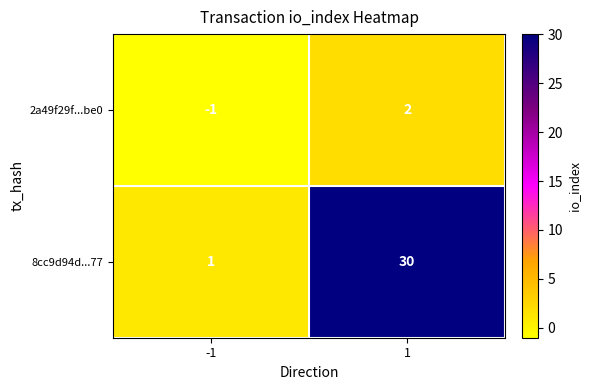

What is the difference between the highest and lowest values at 1?

28